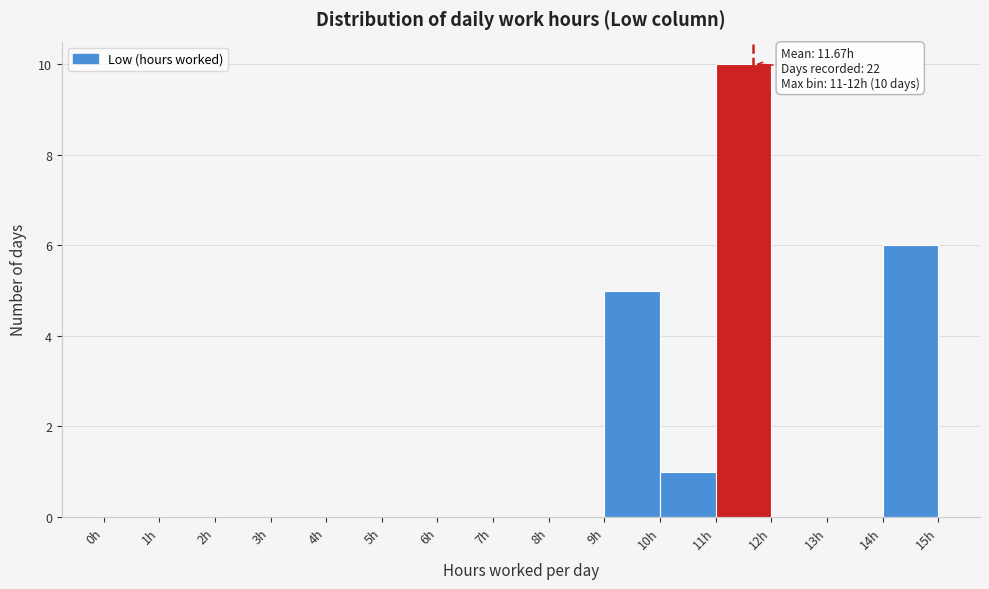

Which range on the x-axis has the tallest bar?

11 to 12